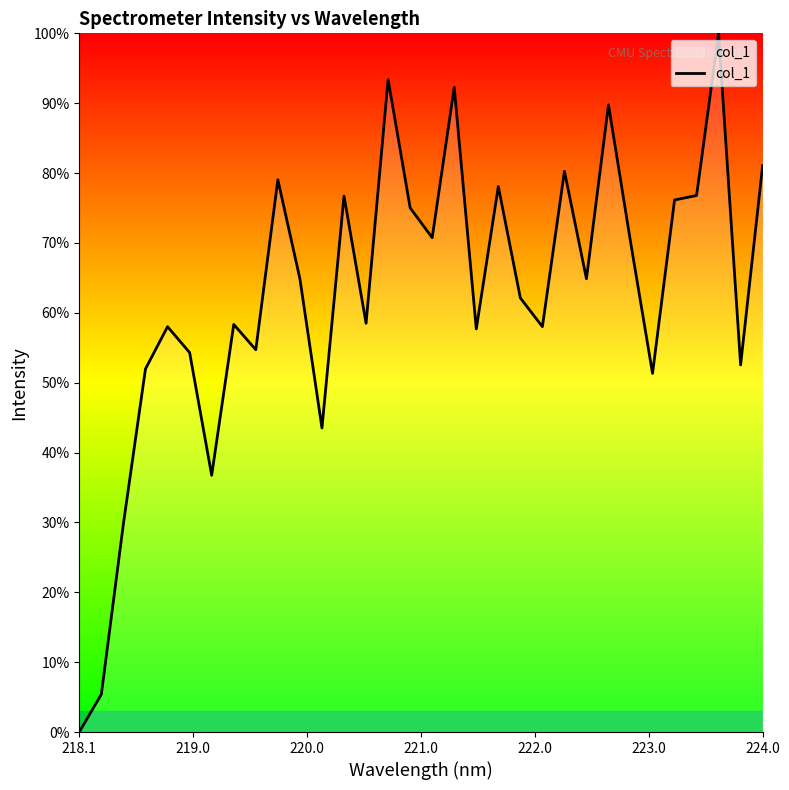

How many distinct data groups are displayed?

1